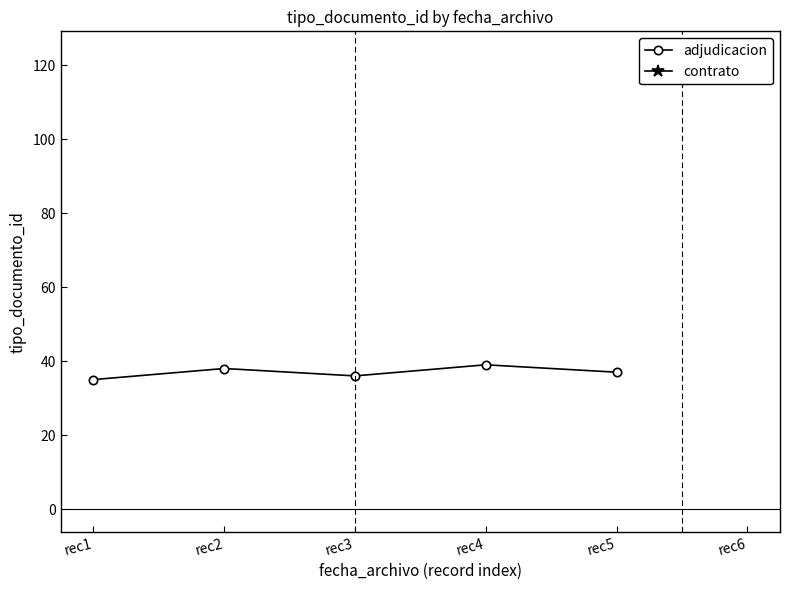

How many lines are shown in the chart?

1